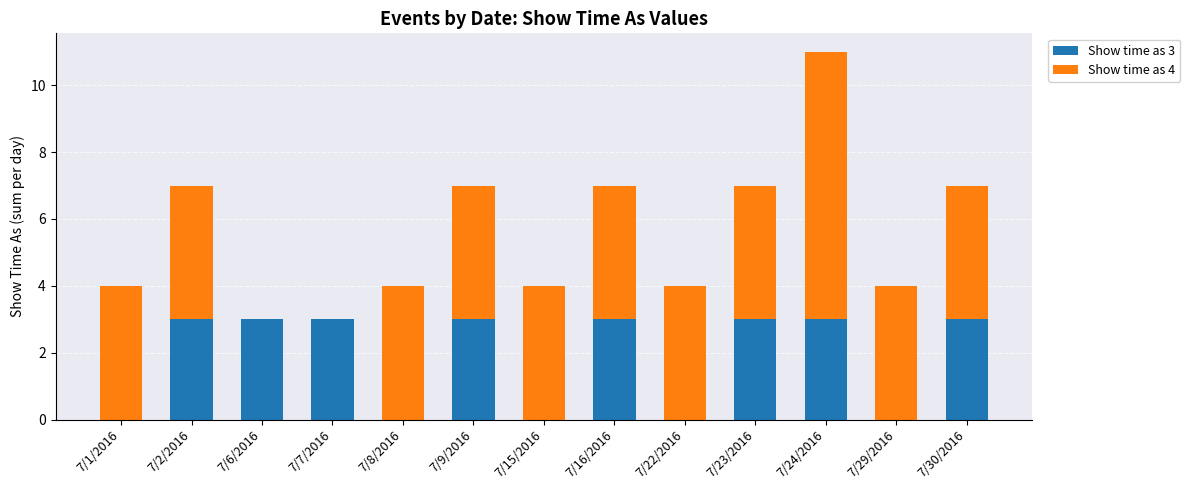

What is the total value across all series at 7/7/2016?

3